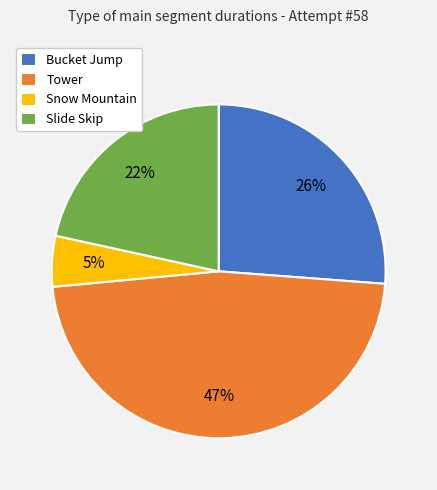

Combined, do Tower and Slide Skip account for over 50%?

Yes